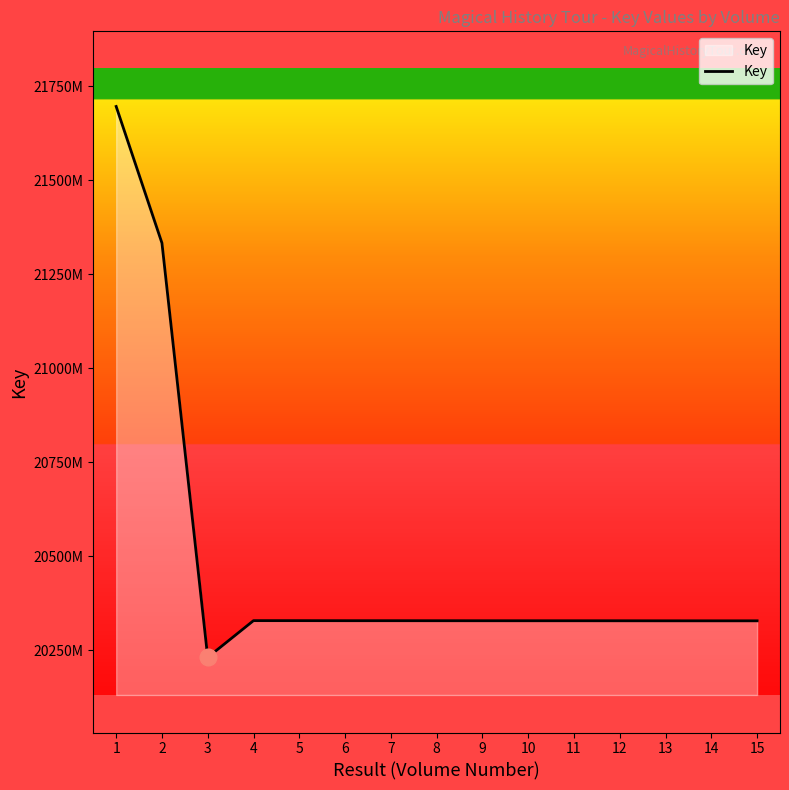

True or false: the data shows 203277344 at 13.

True